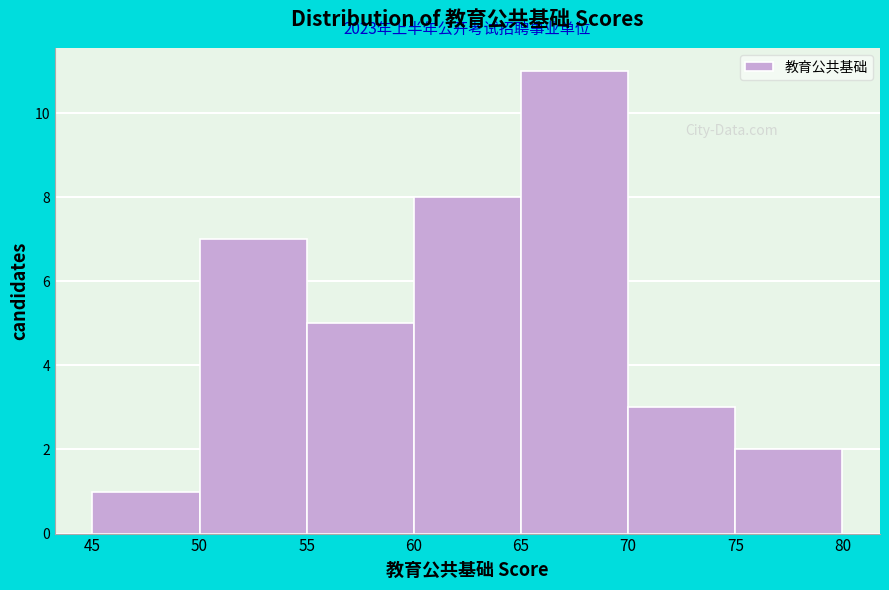

Which range on the x-axis has the tallest bar?

65 to 70